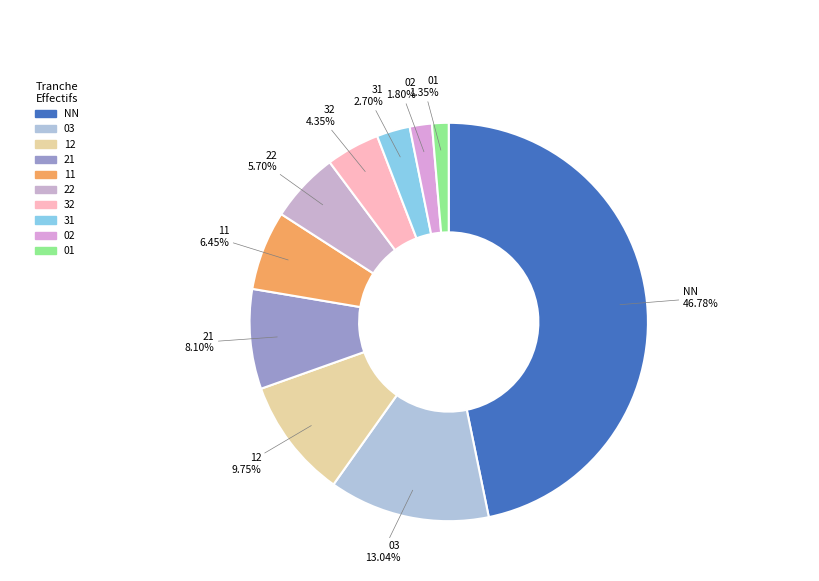

Combined, do 22 and 11 account for over 50%?

No